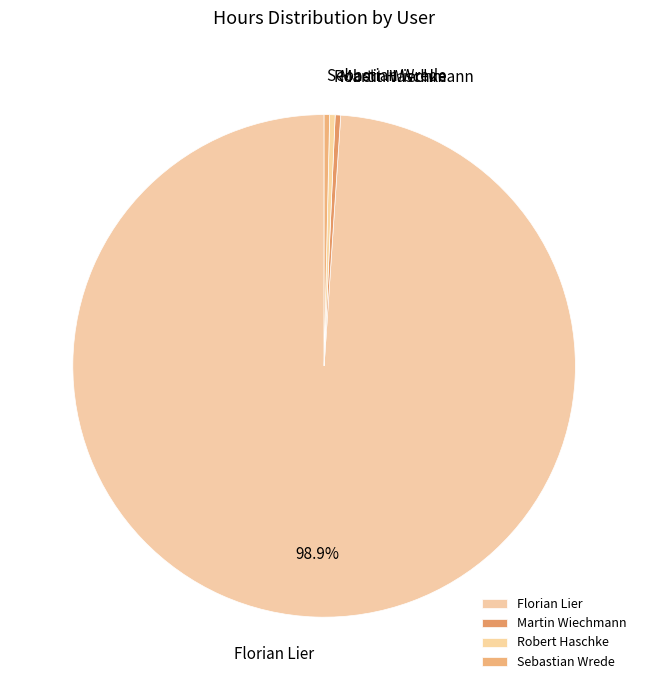

Between Florian Lier and Sebastian Wrede, which is larger?

Florian Lier